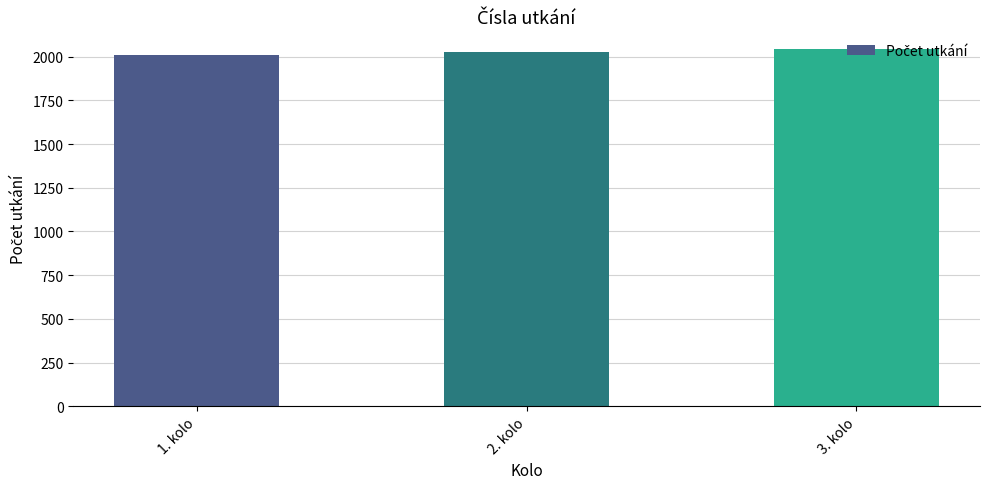

What is the sum of all values?

6076